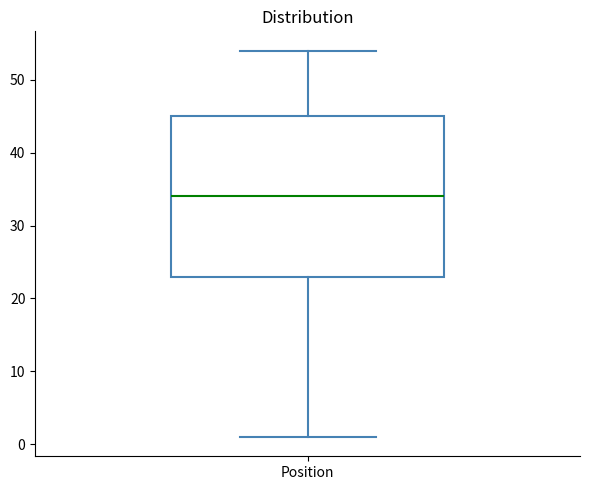

Where does the upper whisker of the box for Position end on the y-axis? The values are not printed on the chart, so give them approximately, as read against the axis.

54